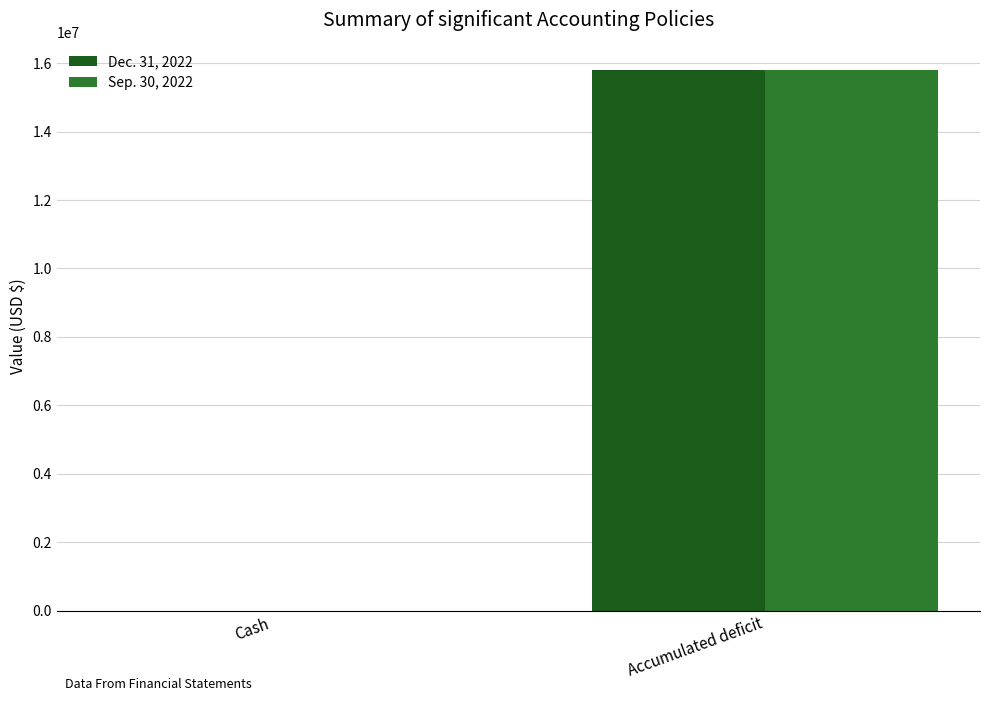

What is the greatest value displayed?

15809496